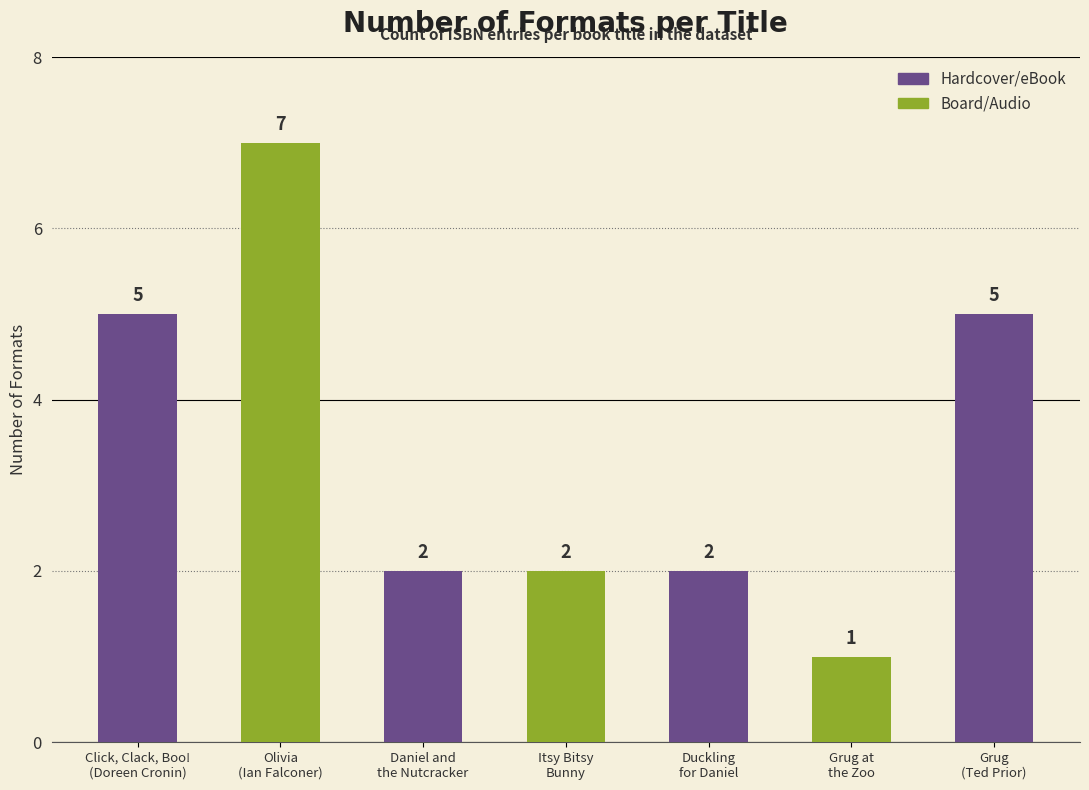

What is the difference between the maximum and minimum values?

6